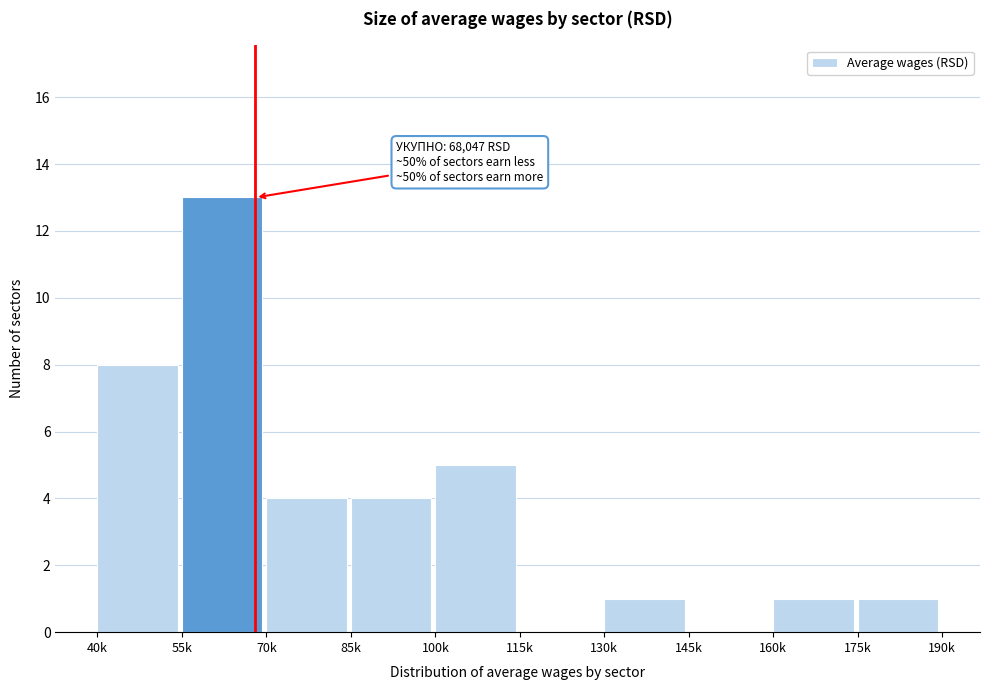

Reading right to left, transcribe all the data shown in this chart.

175k=1	160k=1	145k=0	130k=1	115k=0	100k=5	85k=4	70k=4	55k=13	40k=8